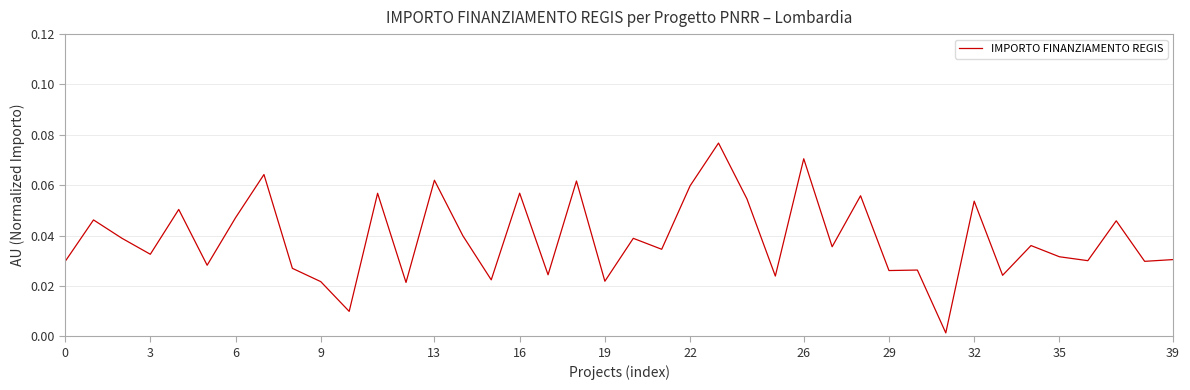

Does the chart have visible grid lines?

Yes